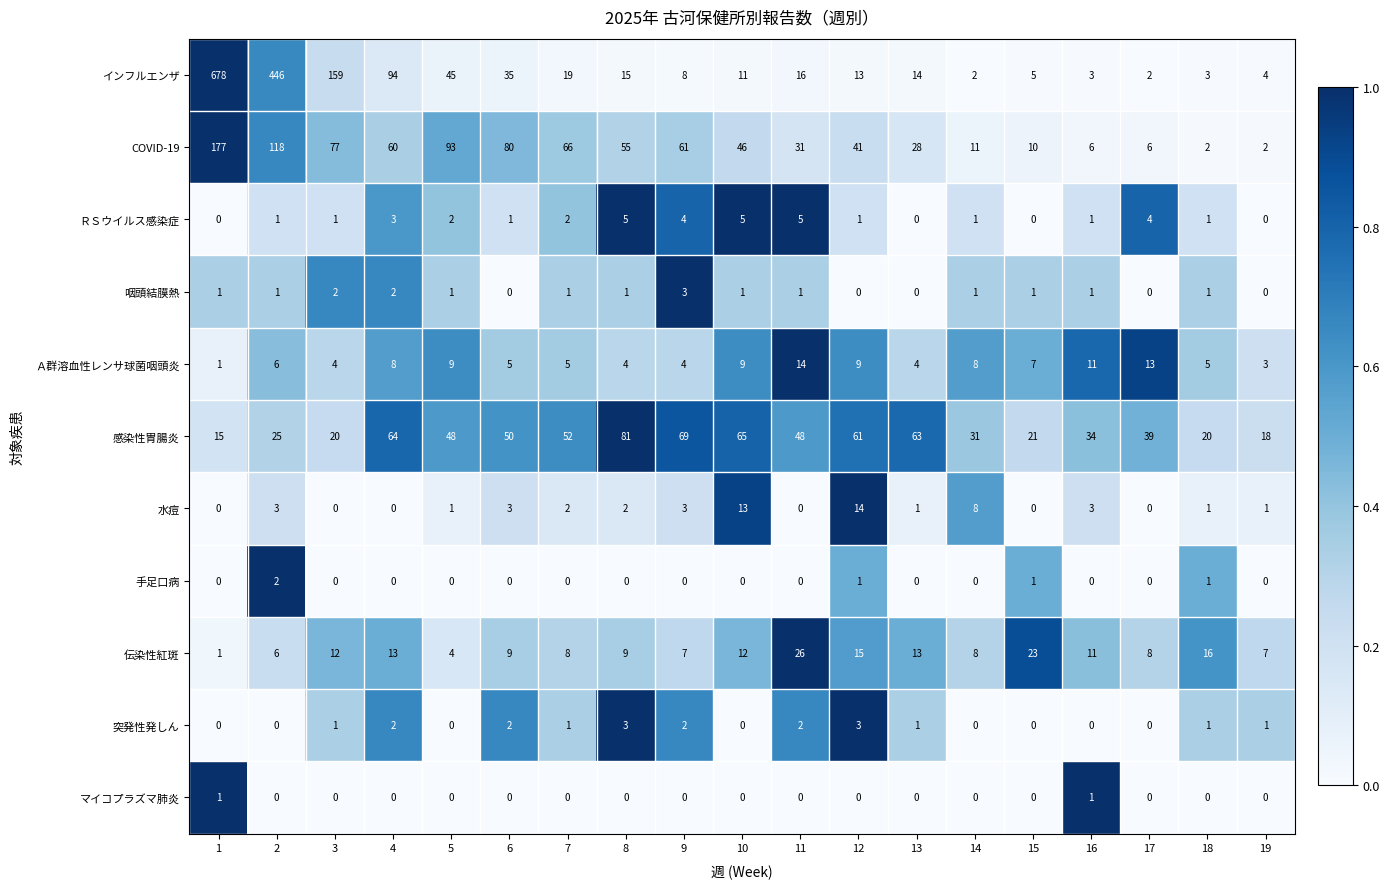

What is the sum of all ＲＳウイルス感染症 values?

37